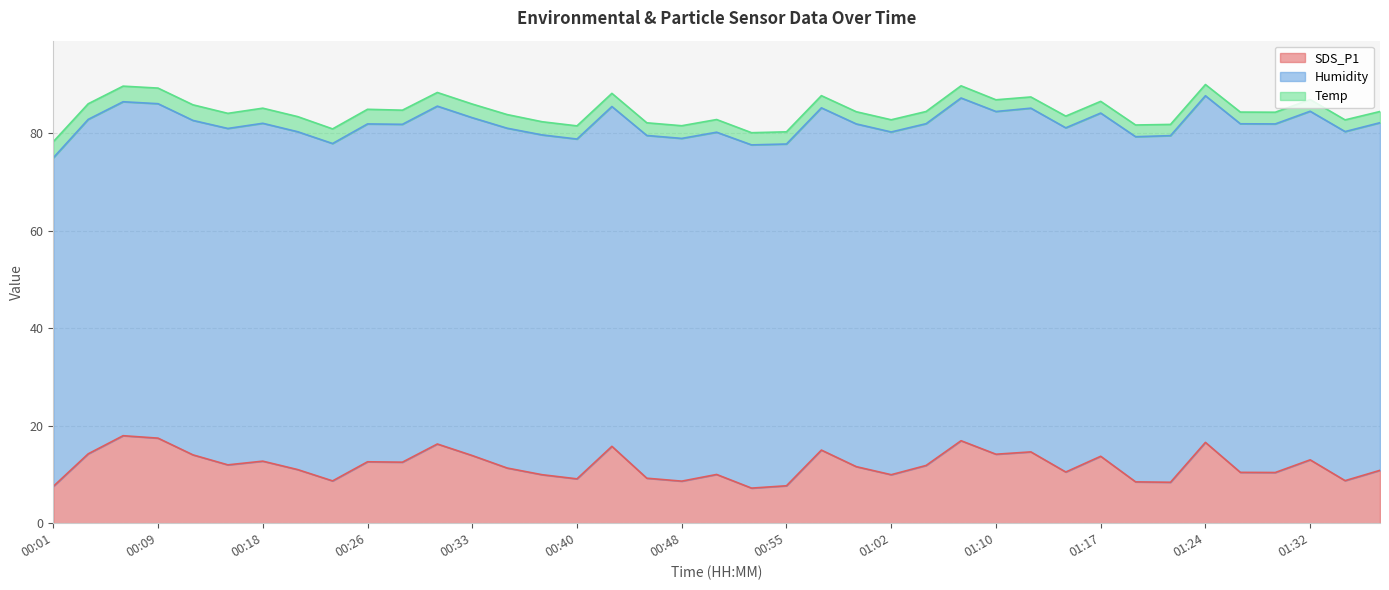

The value of Temp at 01:14 is 2.4. True or false?

True